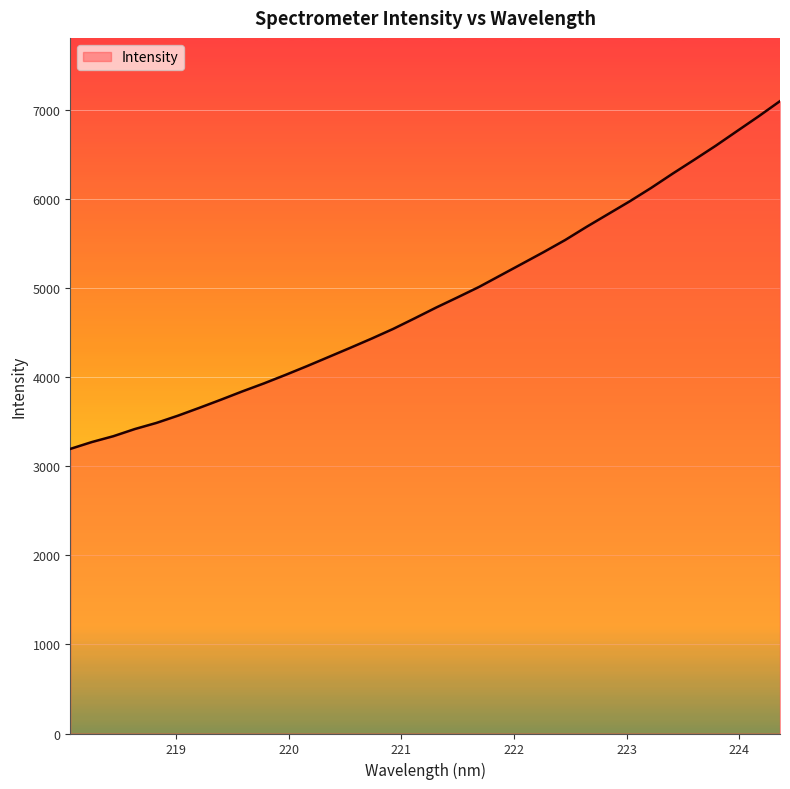

What is the minimum value shown in the chart?

3195.4